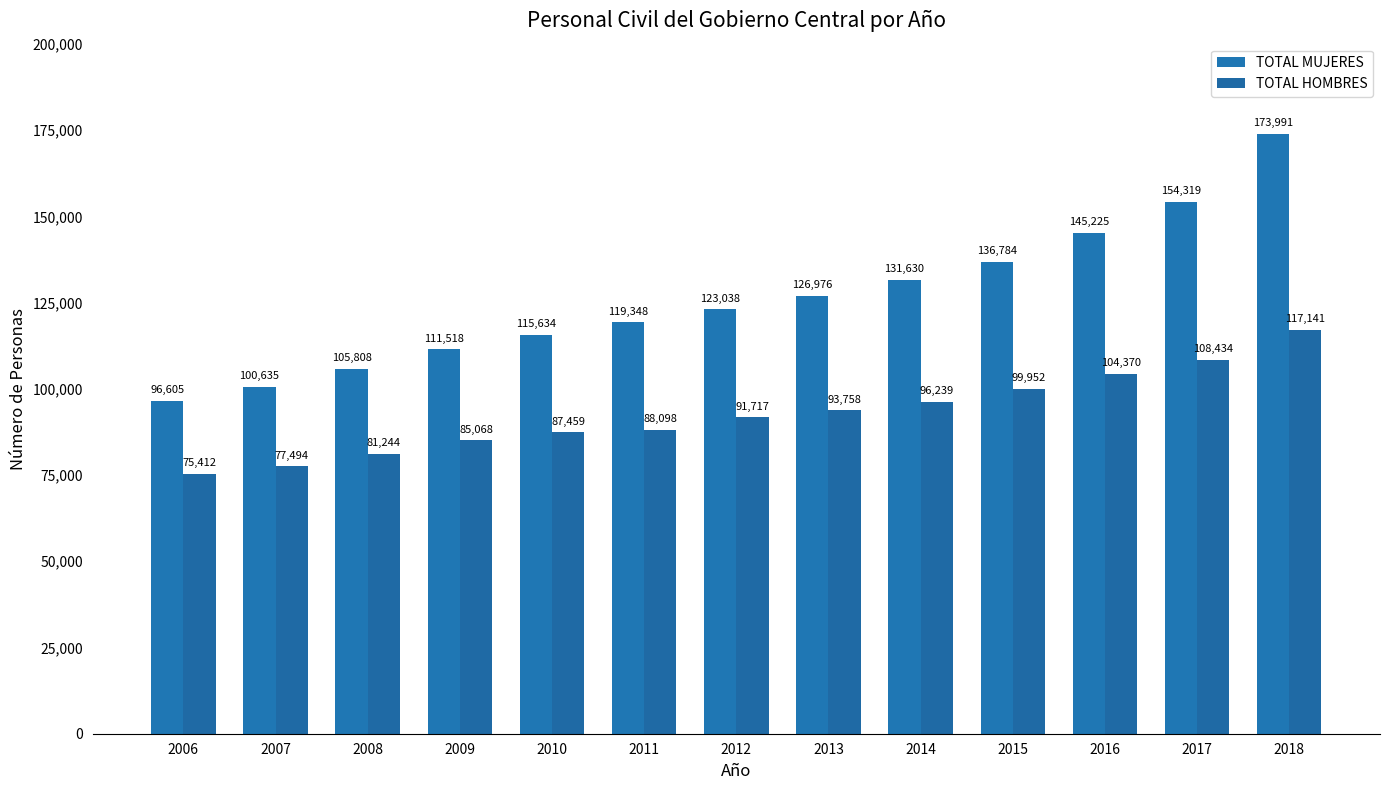

Reading left to right, extract all data points from this chart.

TOTAL MUJERES: 2006=96605	2007=100635	2008=105808	2009=111518	2010=115634	2011=119348	2012=123038	2013=126976	2014=131630	2015=136784	2016=145225	2017=154319	2018=173991
TOTAL HOMBRES: 2006=75412	2007=77494	2008=81244	2009=85068	2010=87459	2011=88098	2012=91717	2013=93758	2014=96239	2015=99952	2016=104370	2017=108434	2018=117141